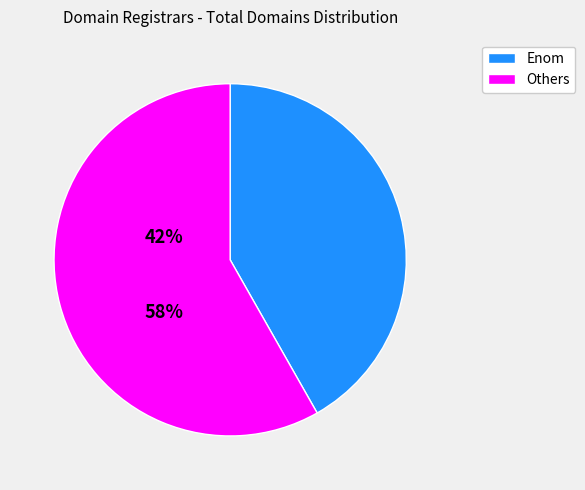

Is there a majority slice in this chart?

Yes